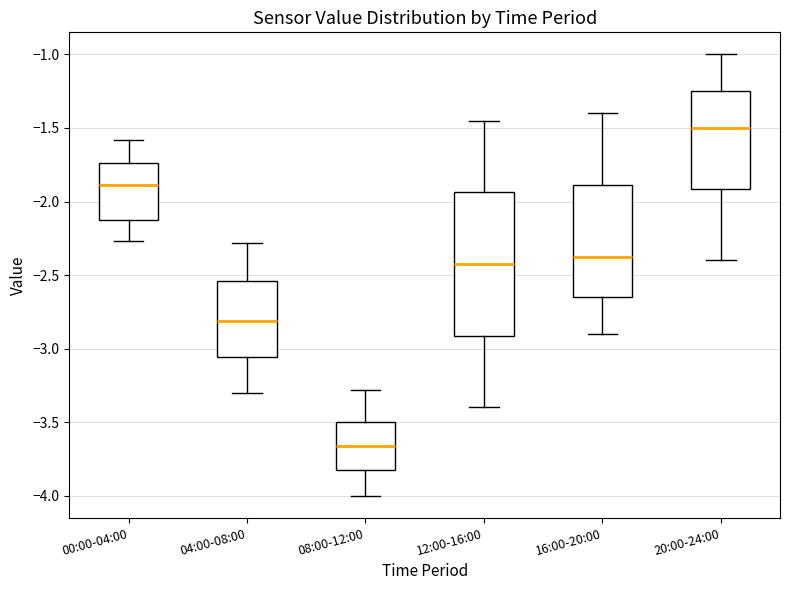

Where does the upper whisker of the box for 00:00-04:00 end on the y-axis? The values are not printed on the chart, so give them approximately, as read against the axis.

-1.60